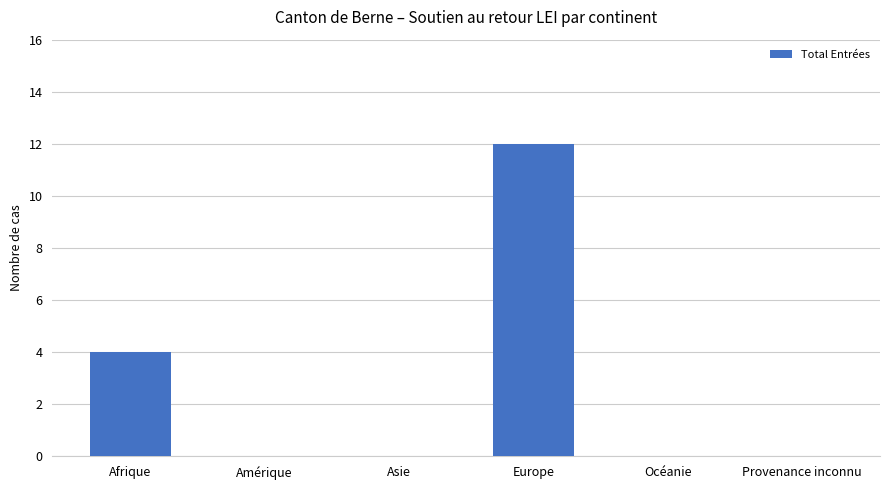

What is the sum of all values?

16